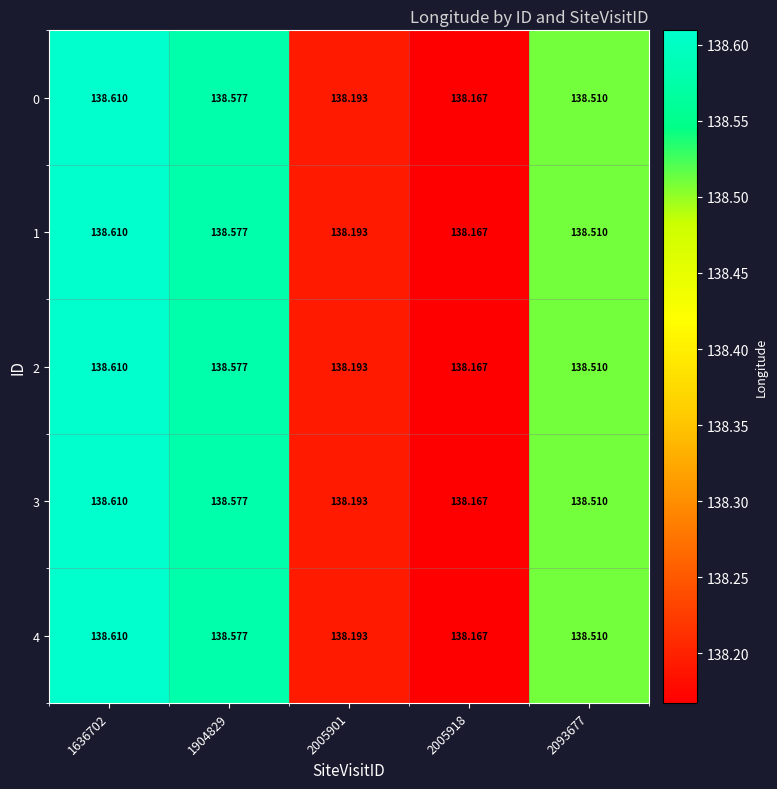

Is the value of 4 at 2005901 greater than the value of 3 at 2093677?

No